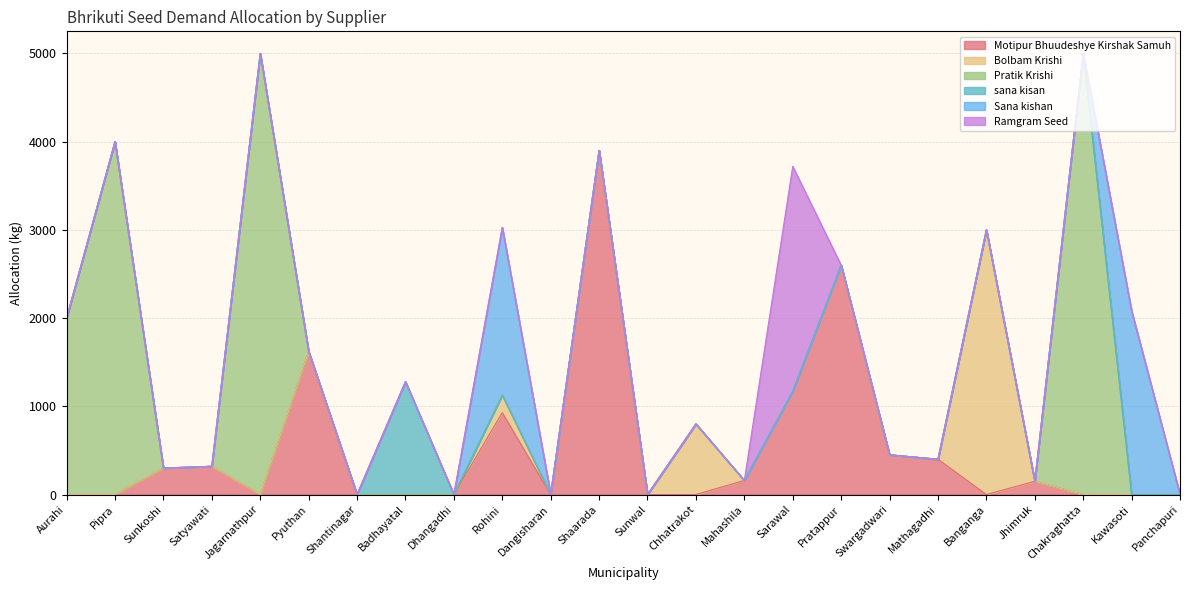

What is the total value across all series at Shaarada?

3900